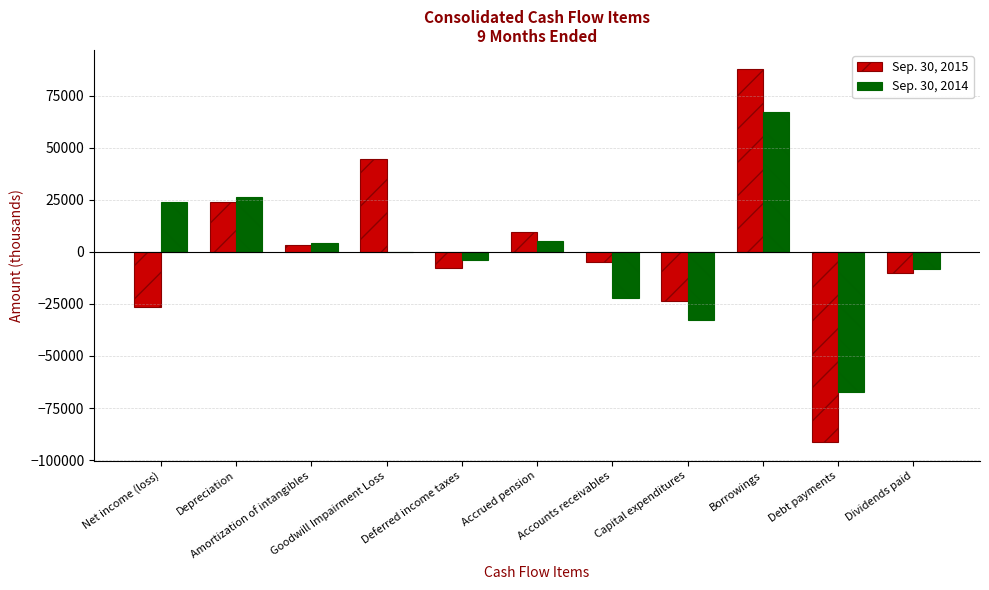

Is it true that Sep. 30, 2014 equals -32587 at Capital expenditures?

True